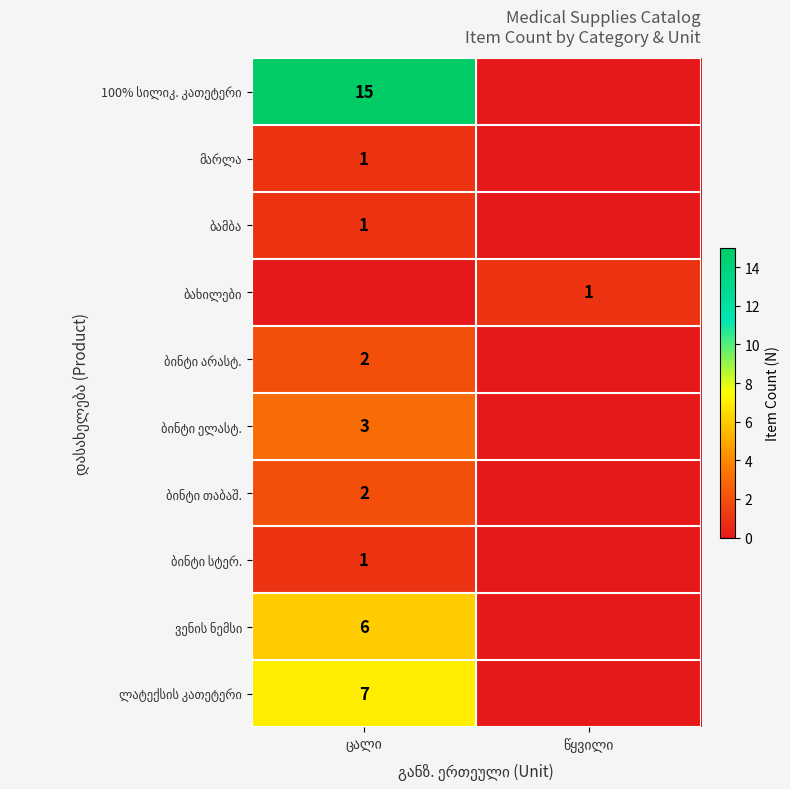

True or false: ბამბა has a value of -1 at წყვილი.

False